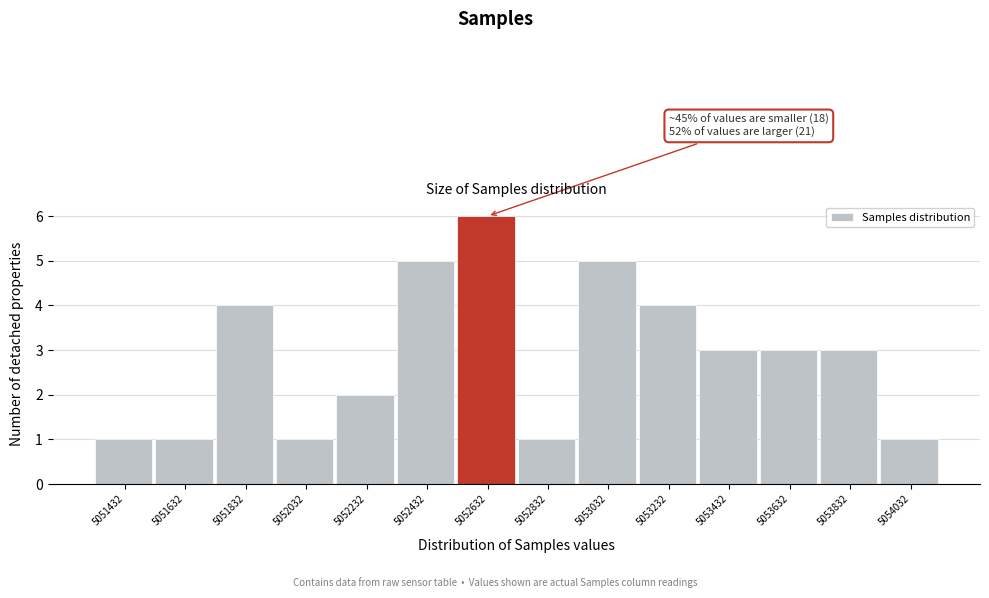

Reading left to right, extract all data points from this chart.

5051432=1	5051632=1	5051832=4	5052032=1	5052232=2	5052432=5	5052632=6	5052832=1	5053032=5	5053232=4	5053432=3	5053632=3	5053832=3	5054032=1